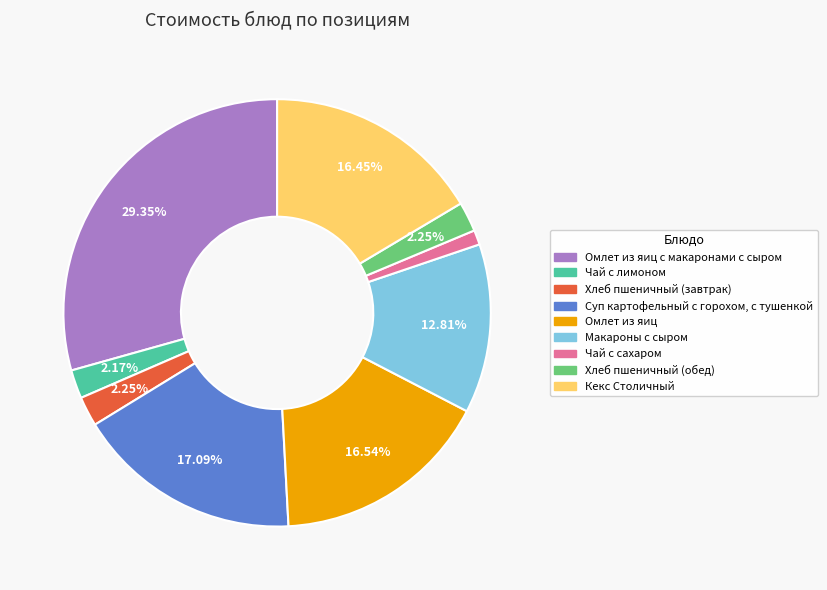

Count the number of slices in the pie.

9